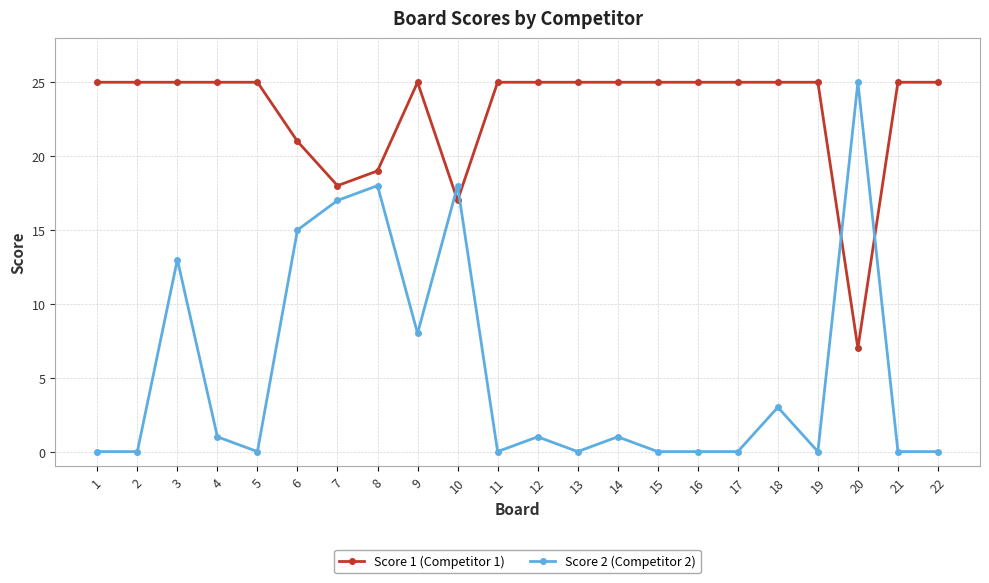

True or false: Score 2 (Competitor 2) has a value of 4 at 18.

False